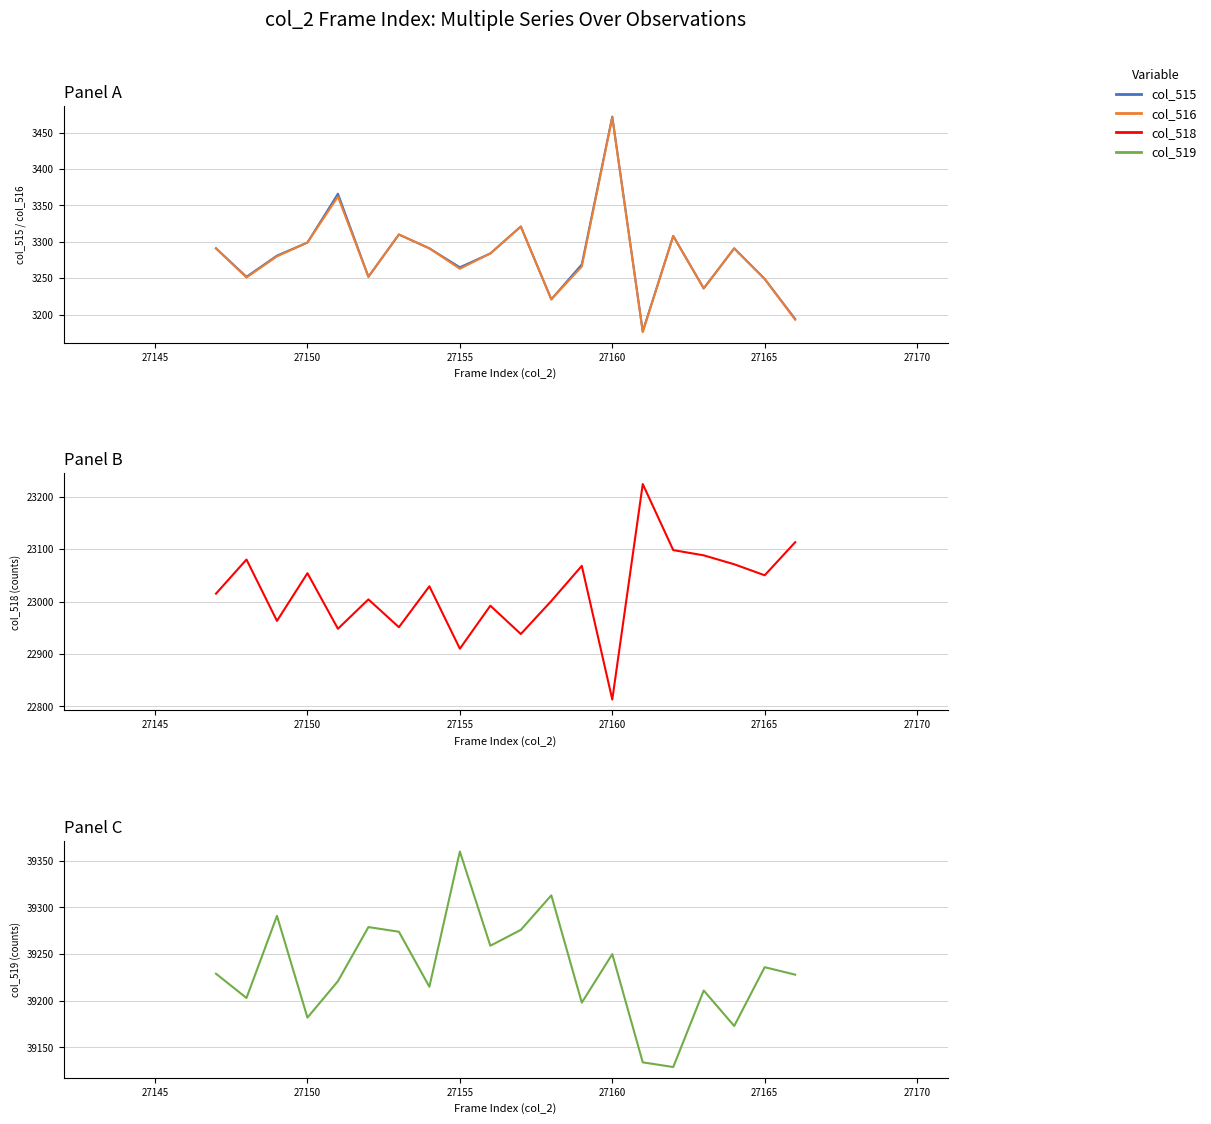

List the series in order of their peak value, highest first.

col_519, col_518, col_515, col_516